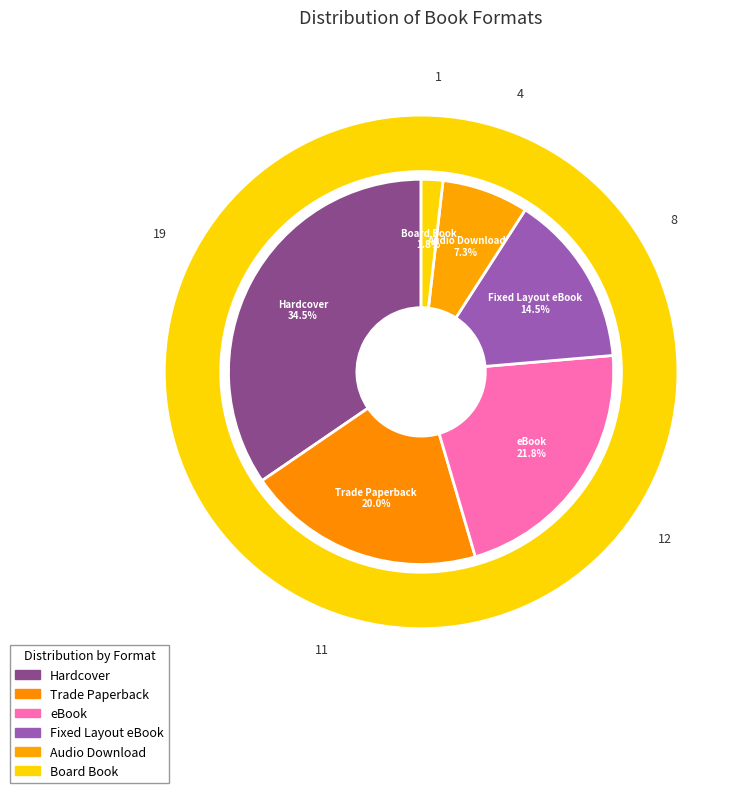

How many slices are in this pie chart?

4